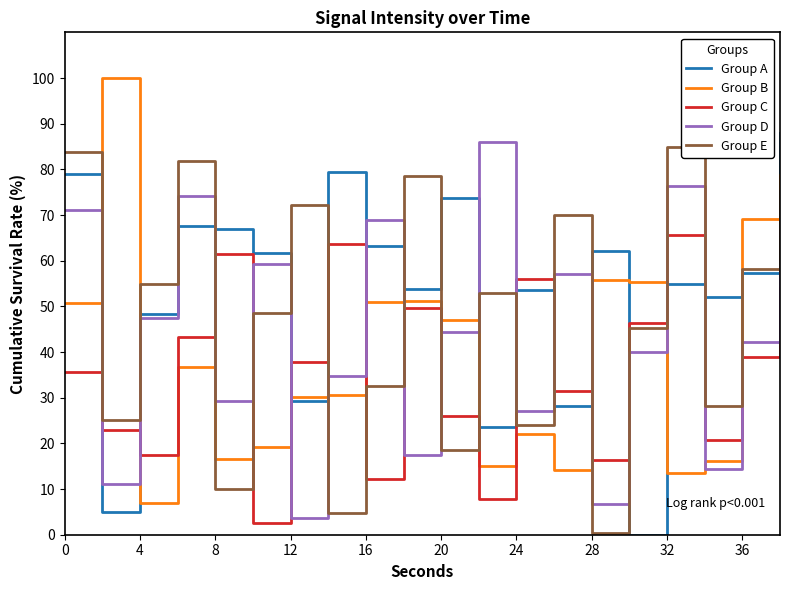

How many intersections are there between Group D and Group E?

8